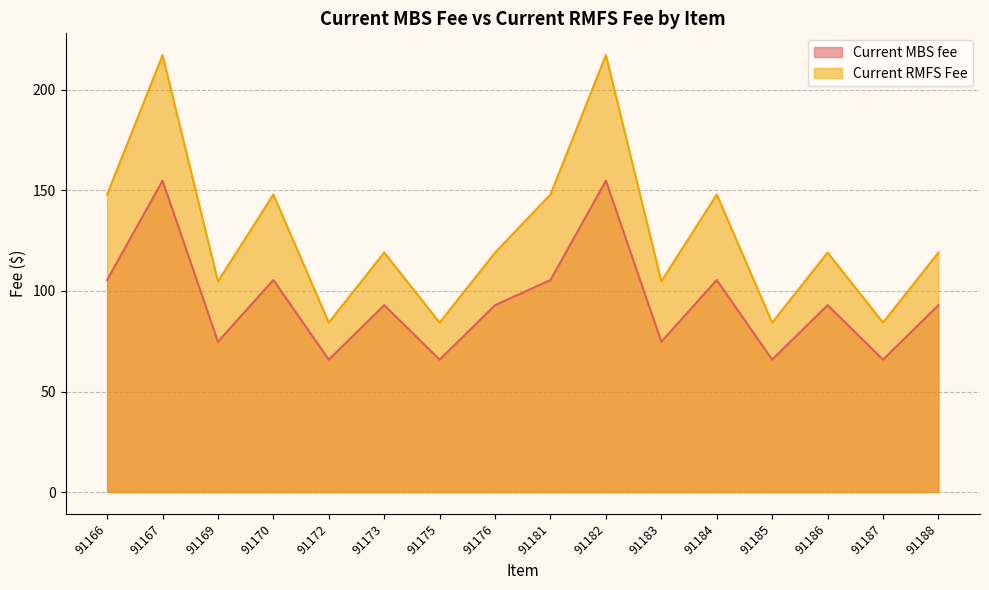

What is the minimum value for Current MBS fee?

65.8